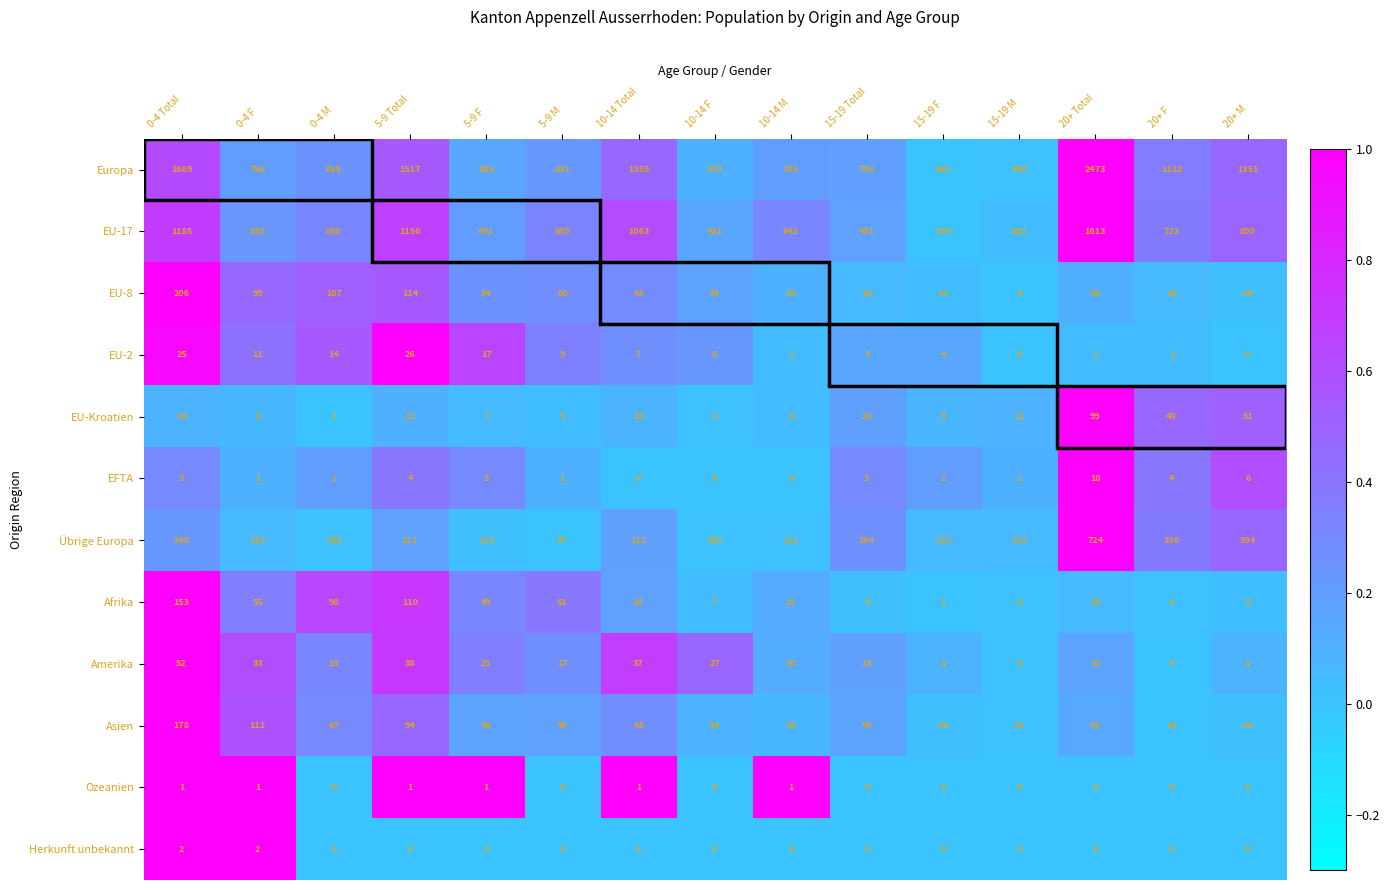

How many categories are shown in the chart?

15